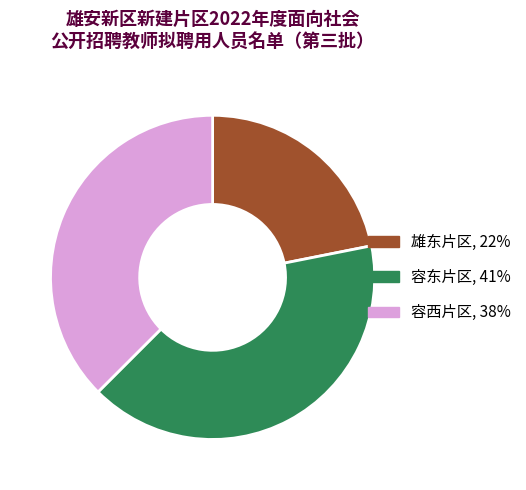

What is the smallest slice in the pie chart?

雄东片区